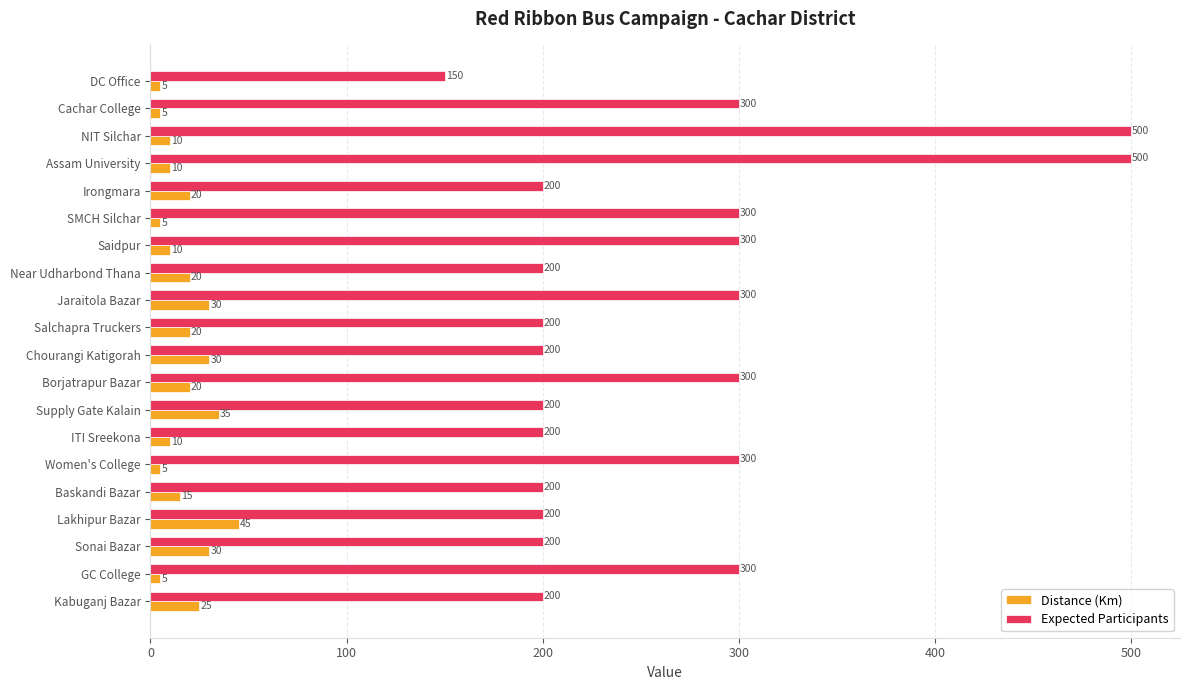

What is the difference between the second highest and minimum values in the Expected Participants series?

350